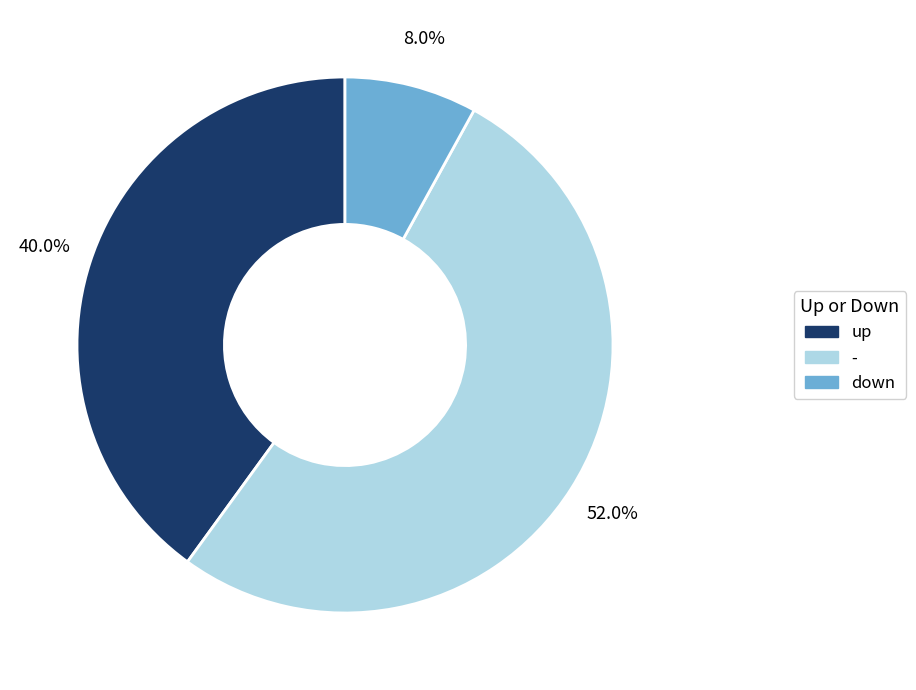

What percentage is the down slice, to the nearest percent?

8%